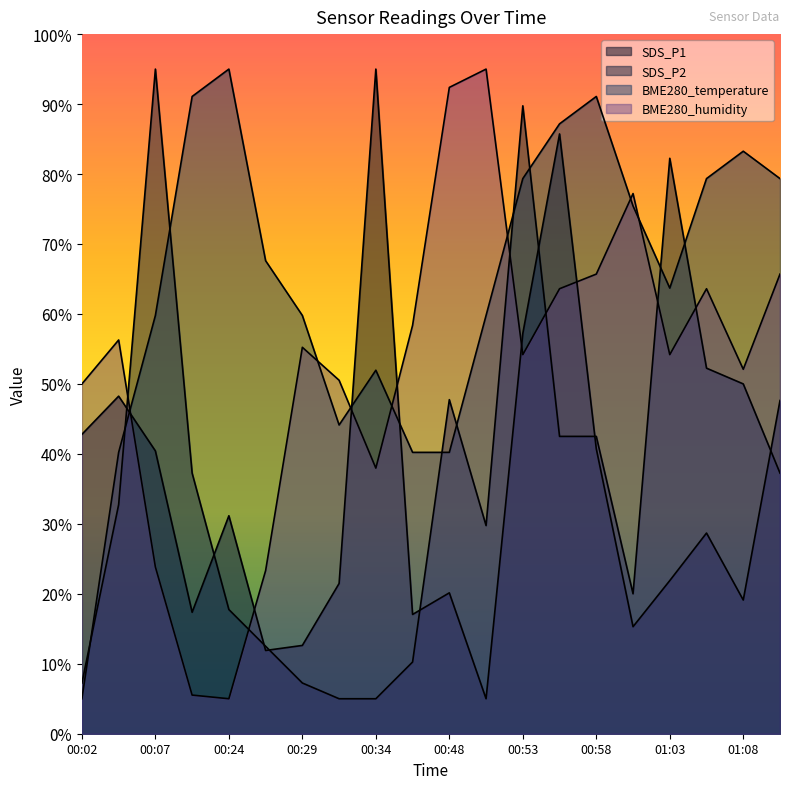

Count the number of categories in the chart.

20